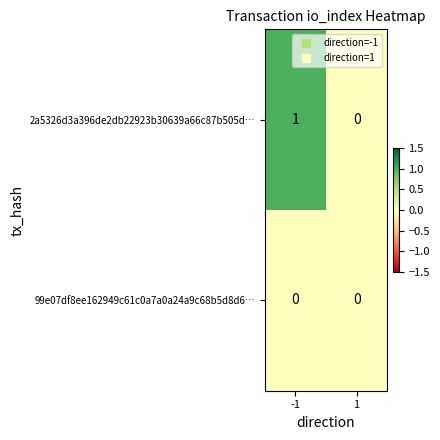

List the series in order of their peak value, highest first.

2a5326d3a396de2db22923b30639a66c87b505d…, 99e07df8ee162949c61c0a7a0a24a9c68b5d8d6…